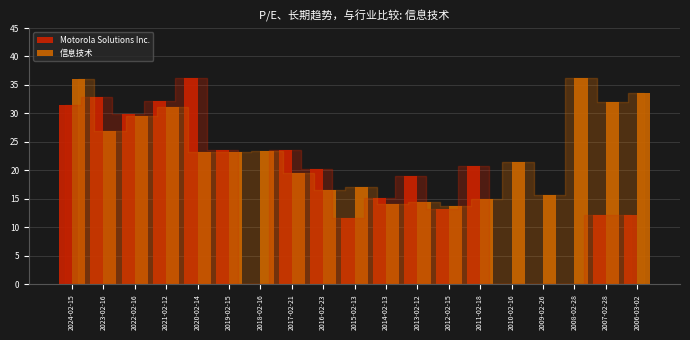

What is the greatest value displayed?

36.3